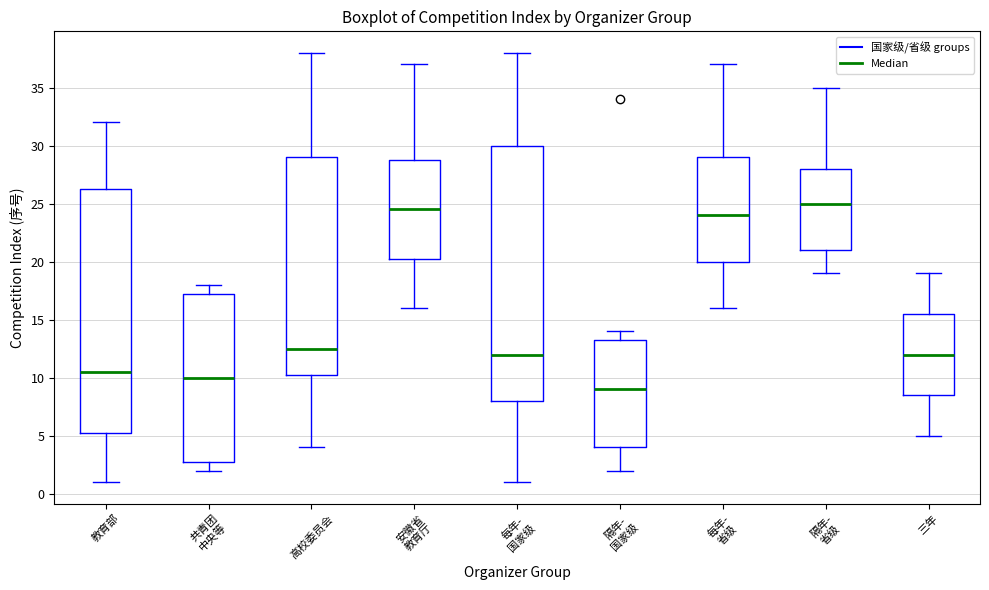

Reading left to right, transcribe this box plot: for each box, give where its median line is, the range the box spans, and where its two whiskers end, as read against the y-axis. The values are not printed on the chart, so give them approximately, as read against the axis.

教育部: median 10.5, box 5.5 to 26.5, whiskers 1.0 to 32.0
共青团 中央等: median 10.0, box 3.0 to 17.5, whiskers 2.0 to 18.0
高校委员会: median 12.5, box 10.5 to 29.0, whiskers 4.0 to 38.0
安徽省 教育厅: median 24.5, box 20.5 to 29.0, whiskers 16.0 to 37.0
每年- 国家级: median 12.0, box 8.0 to 30.0, whiskers 1.0 to 38.0
隔年- 国家级: median 9.0, box 4.0 to 13.5, whiskers 2.0 to 14.0
每年- 省级: median 24.0, box 20.0 to 29.0, whiskers 16.0 to 37.0
隔年- 省级: median 25.0, box 21.0 to 28.0, whiskers 19.0 to 35.0
三年: median 12.0, box 8.5 to 15.5, whiskers 5.0 to 19.0